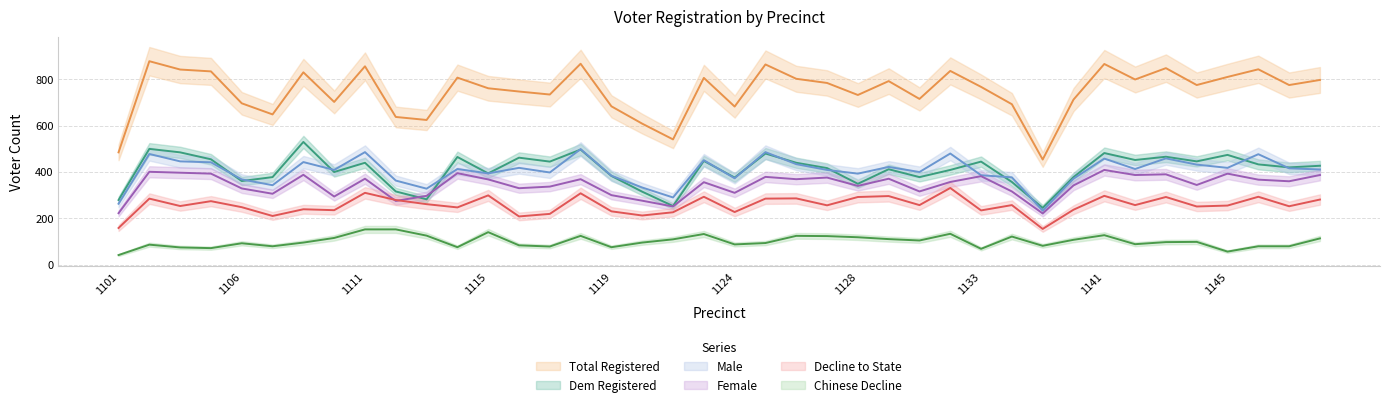

In male, how many points are lower than both neighbors (excluding endpoints)?

12